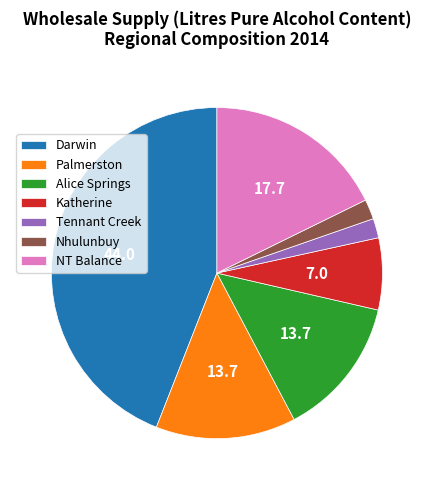

Is it true that Tennant Creek is 2% of the pie?

True